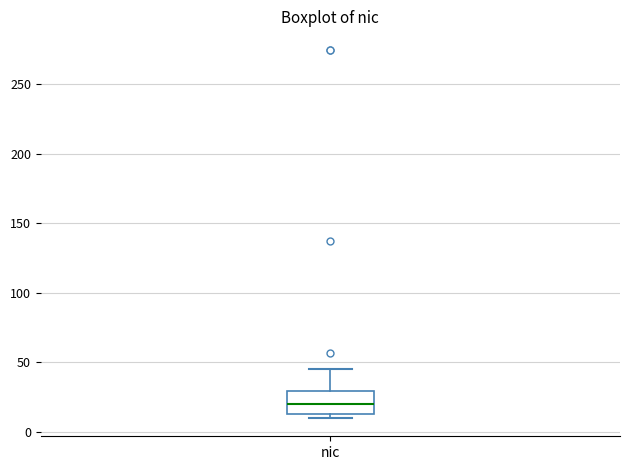

Where is the upper edge of the box for nic on the y-axis? The values are not printed on the chart, so give them approximately, as read against the axis.

30